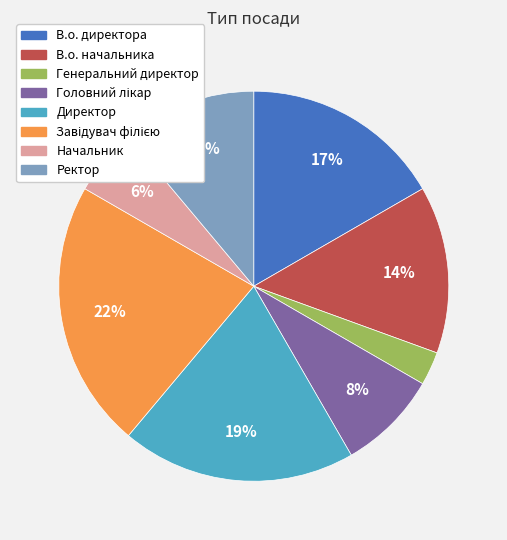

To the nearest percent, what portion does В.о. директора represent?

17%